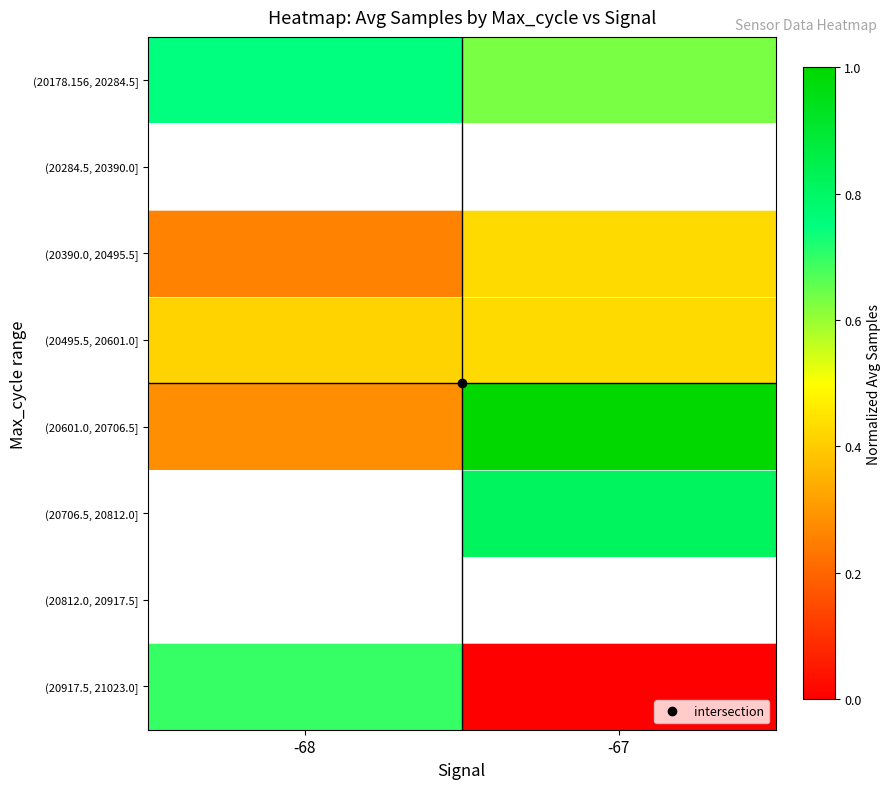

True or false: (20178.156, 20284.5] has a value of 0.2 at -67.

False